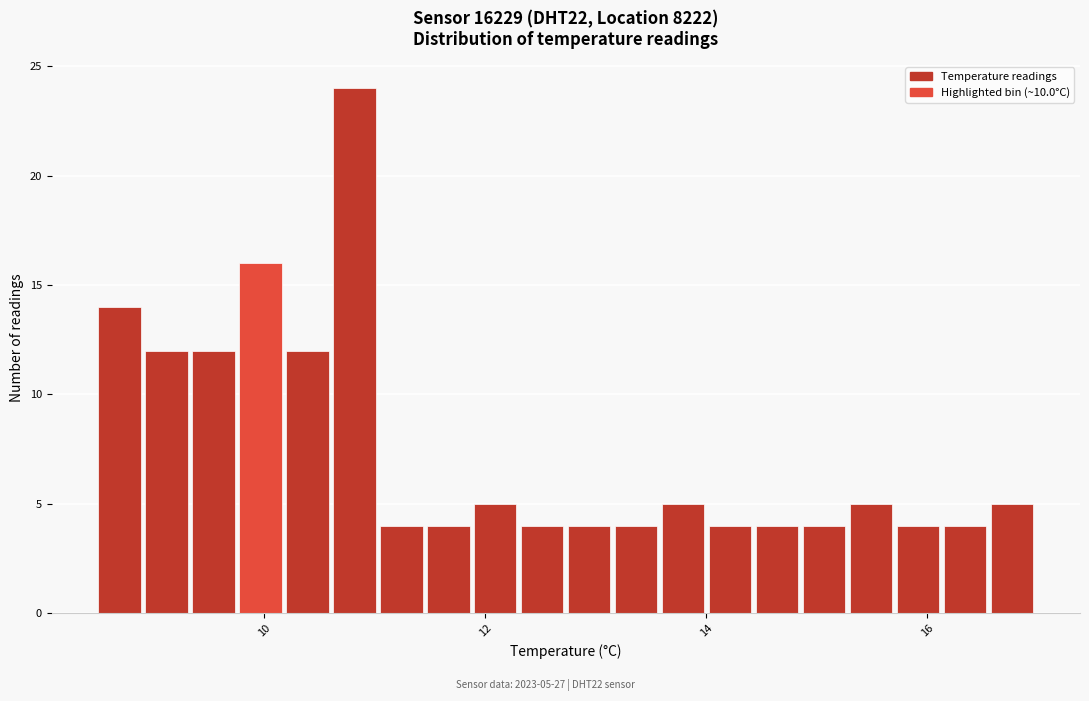

Around what value on the x-axis is the tallest bar? Give the approximate position of its centre, as read against the axis.

10.8